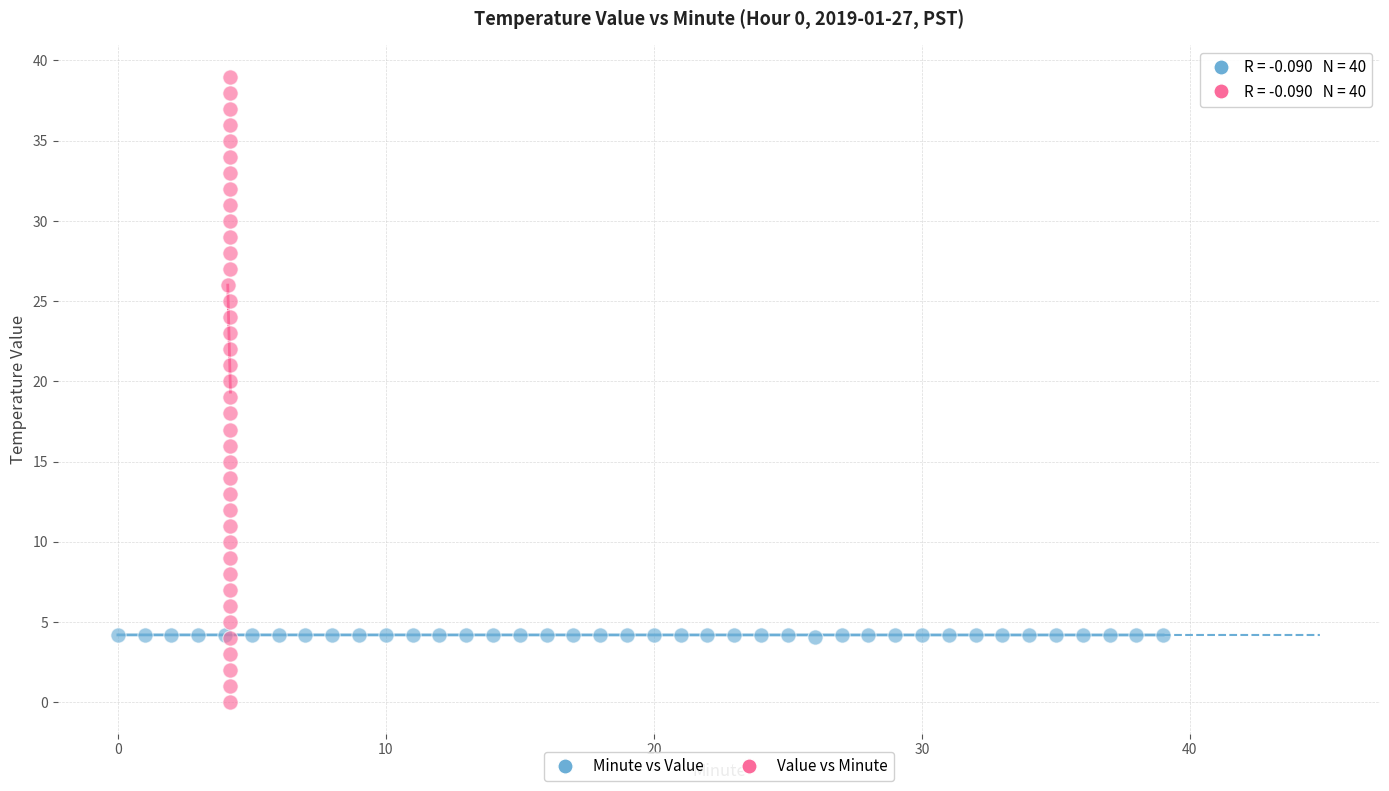

Which series reaches the minimum Y coordinate?

Value vs Minute